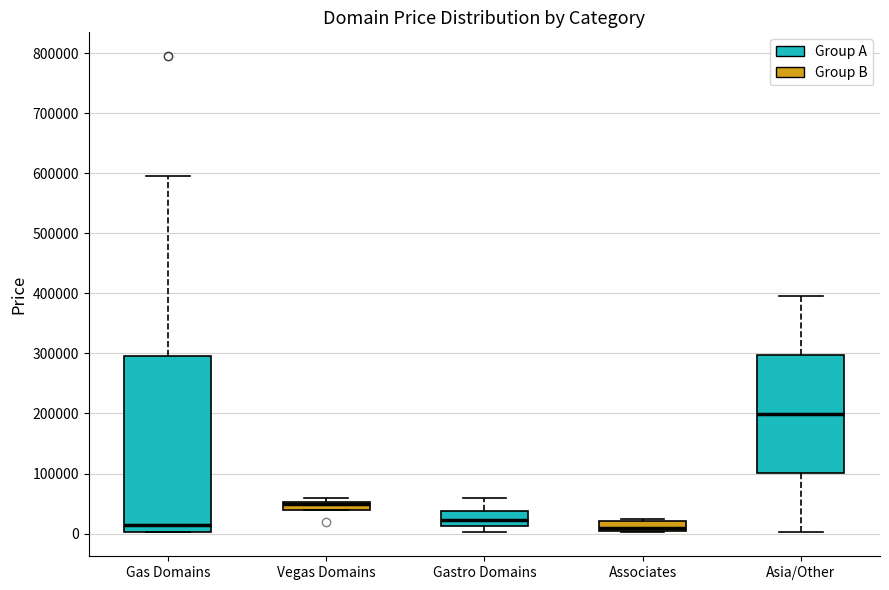

Comparing the boxes themselves (not the whiskers), which one is the tallest?

Gas Domains